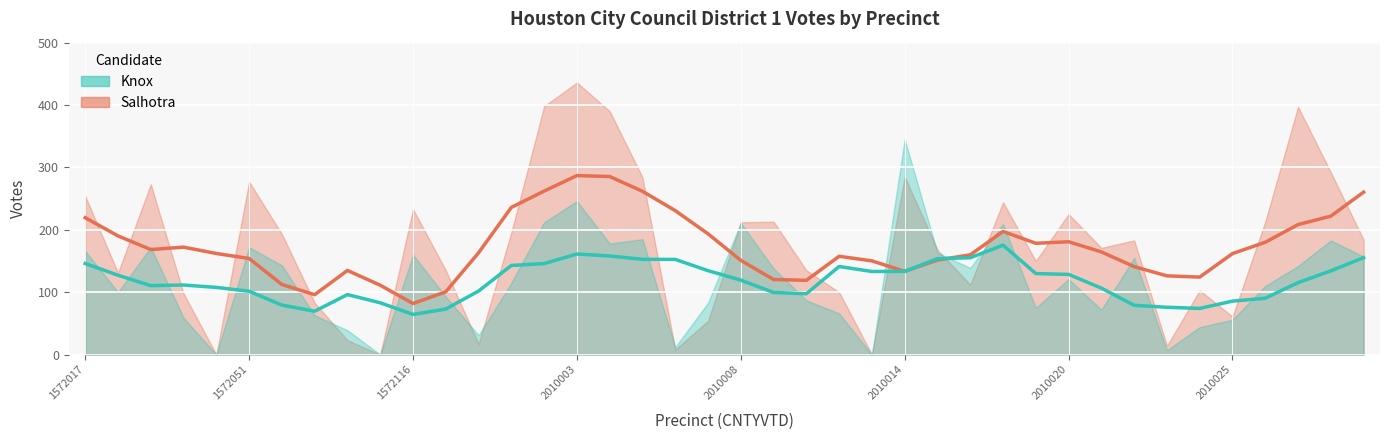

Is it true that Salhotra equals 284 at 17?

True